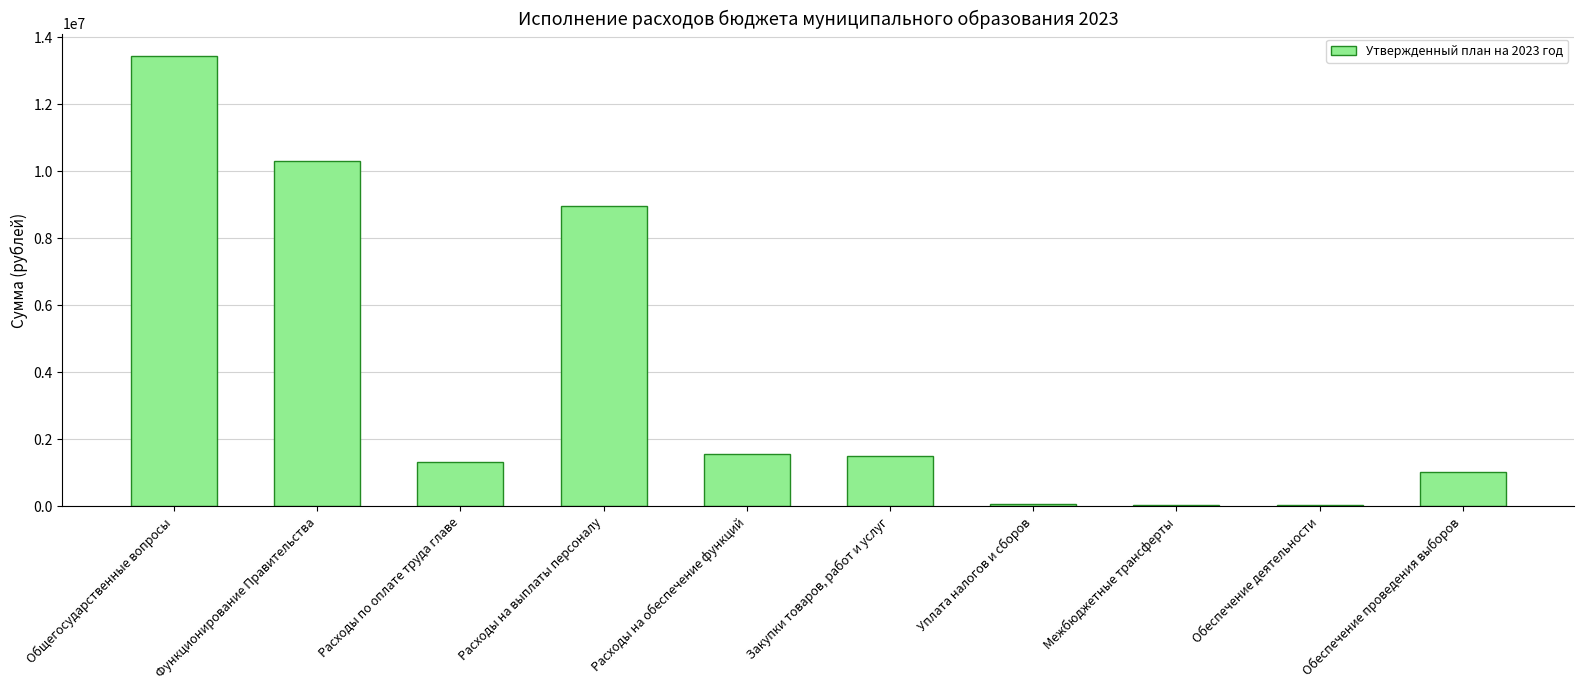

How many bars are there in total?

10